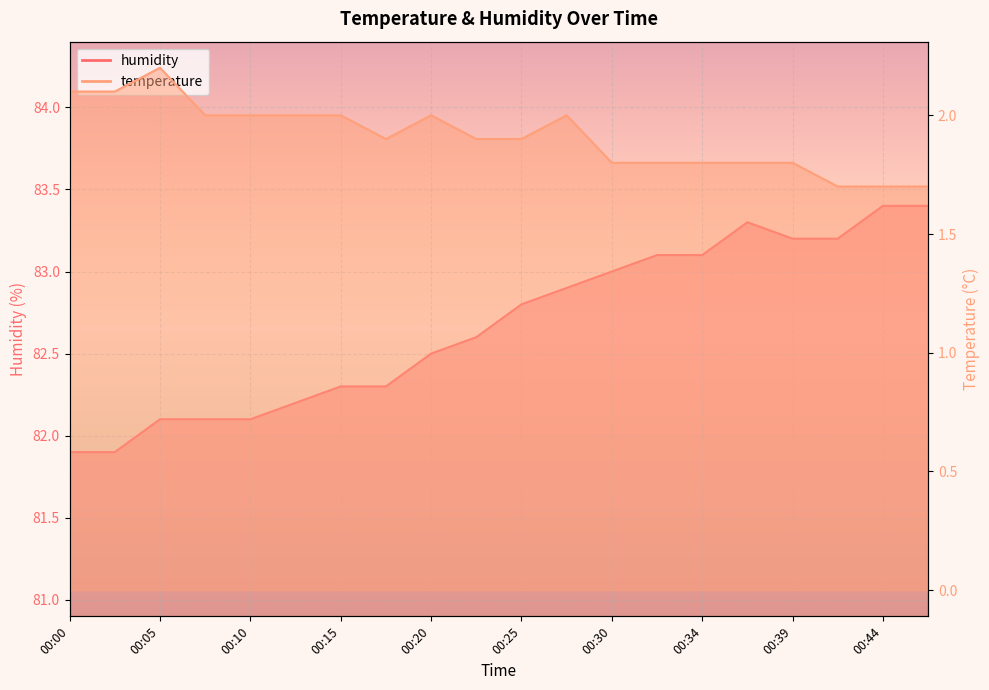

Rank the series by their maximum value, from highest to lowest.

humidity, temperature